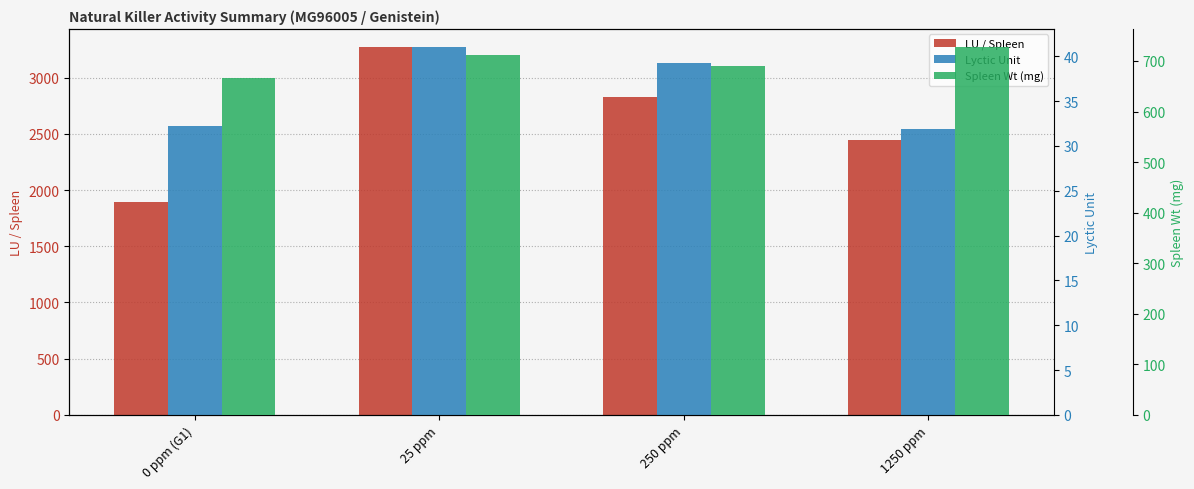

How many bars are there in each group?

3